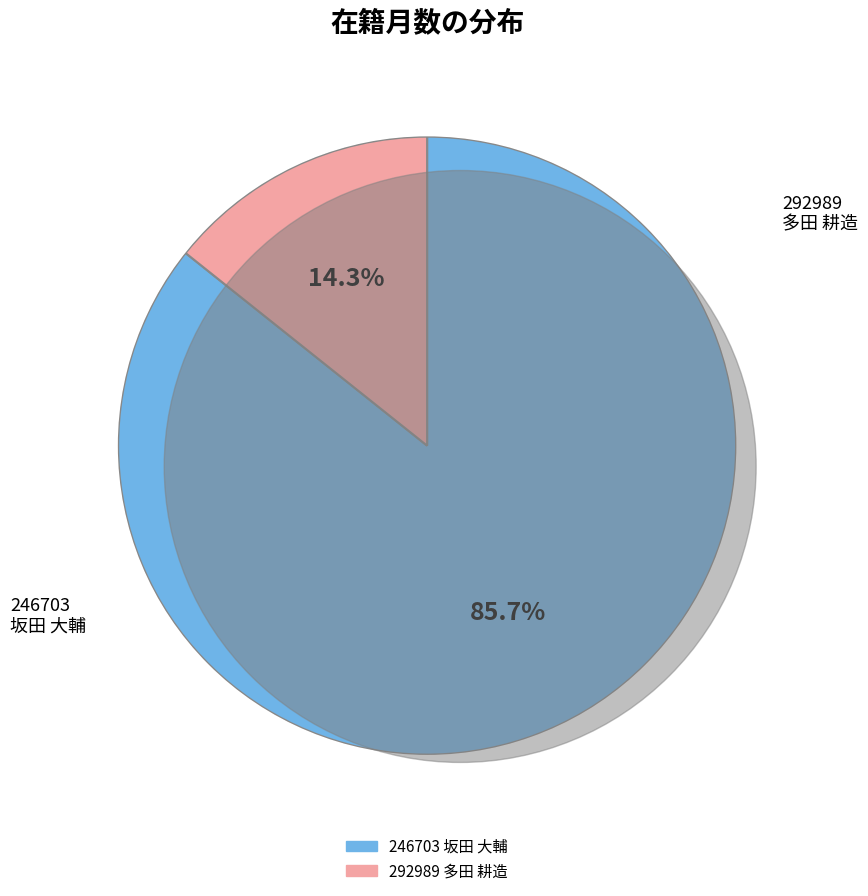

Is the sum of 292989 多田 耕造 and 246703 坂田 大輔 greater than half?

Yes